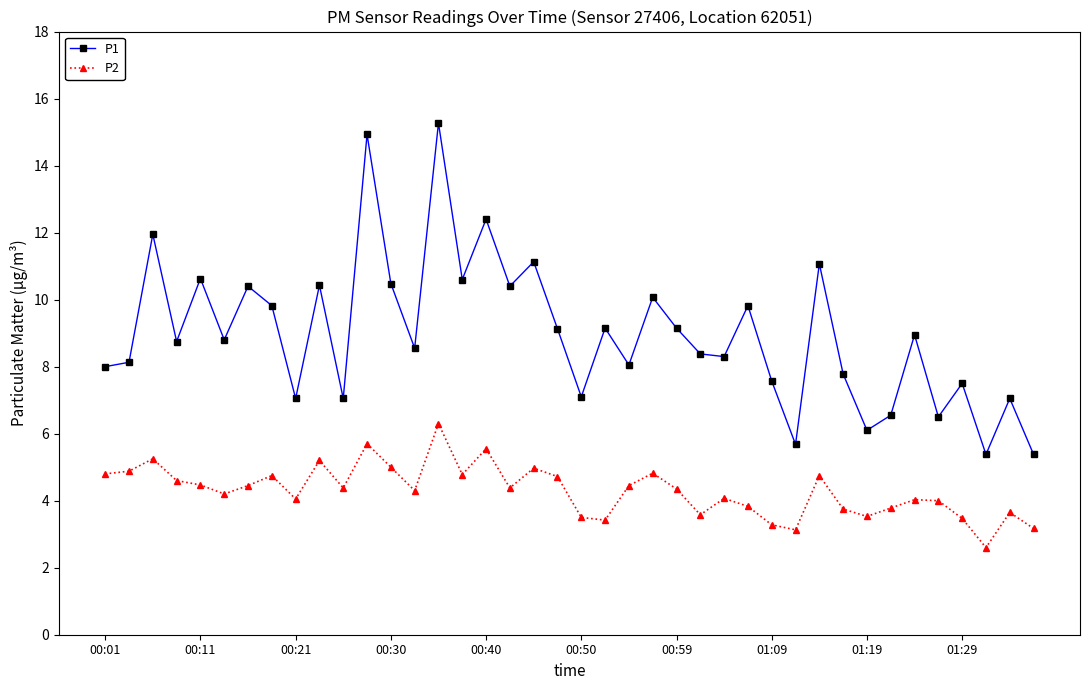

What is the difference between the maximum and minimum values in the P2 series?

3.7